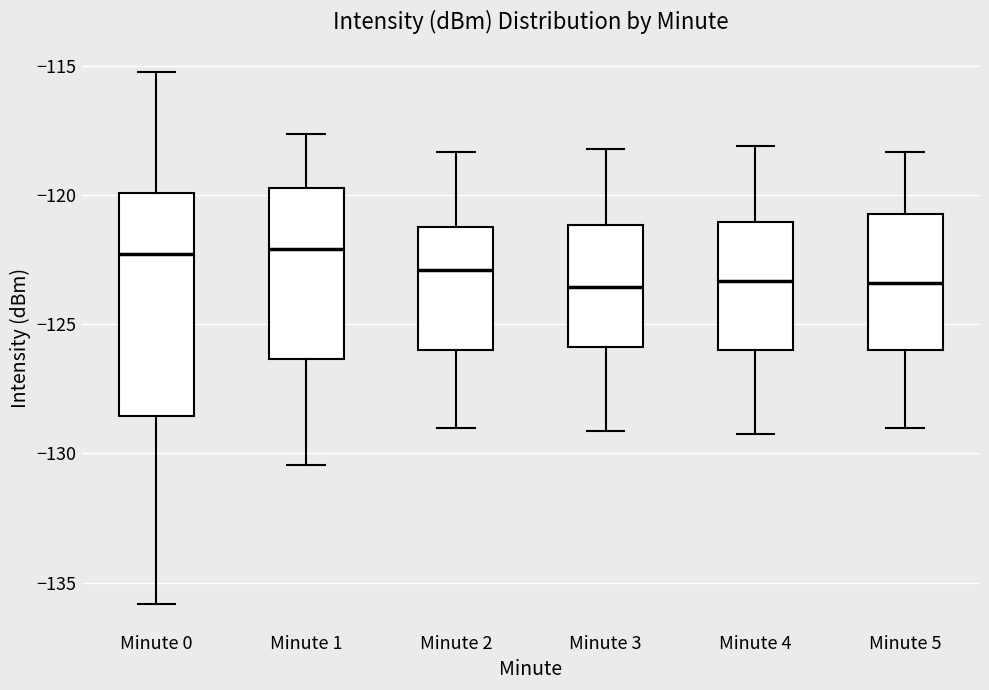

Reading left to right, transcribe this box plot: for each box, give where its median line is, the range the box spans, and where its two whiskers end, as read against the y-axis. The values are not printed on the chart, so give them approximately, as read against the axis.

Minute 0: median -122.5, box -128.5 to -120.0, whiskers -136.0 to -115.5
Minute 1: median -122.0, box -126.5 to -119.5, whiskers -130.5 to -117.5
Minute 2: median -123.0, box -126.0 to -121.5, whiskers -129.0 to -118.5
Minute 3: median -123.5, box -126.0 to -121.0, whiskers -129.0 to -118.0
Minute 4: median -123.5, box -126.0 to -121.0, whiskers -129.0 to -118.0
Minute 5: median -123.5, box -126.0 to -120.5, whiskers -129.0 to -118.5